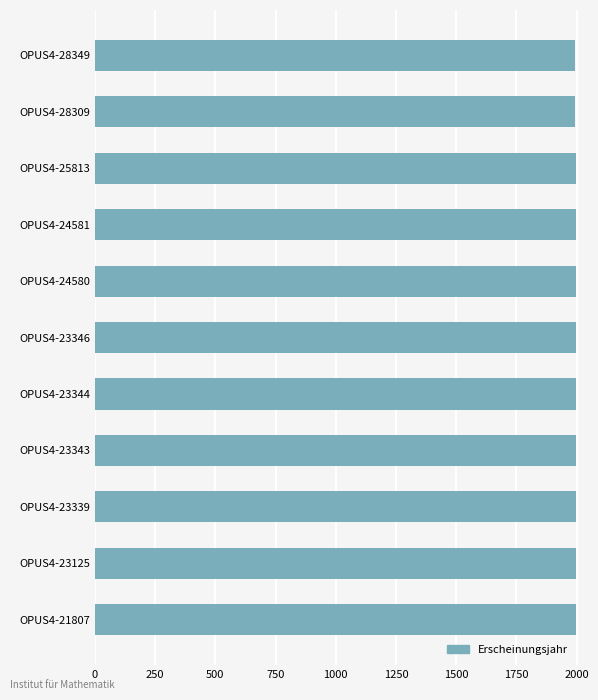

What is the average value?

1997